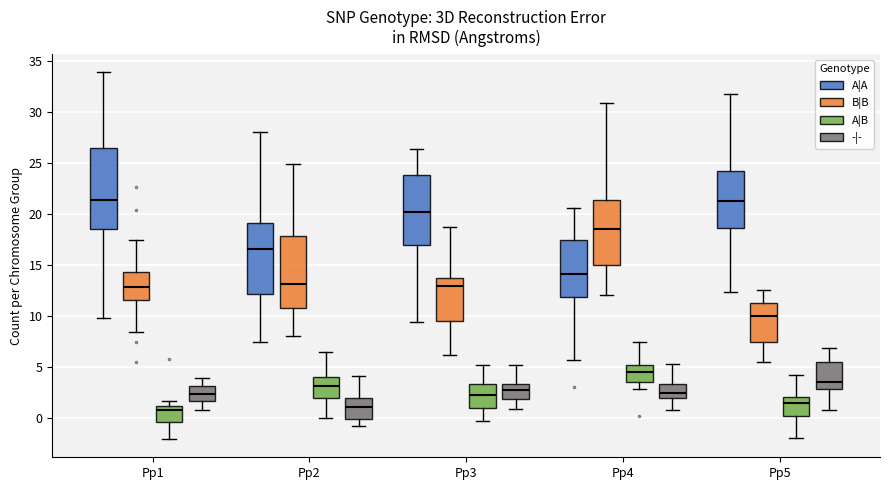

Reading left to right, read every box against the y-axis: the position of its median line, the range the box covers, and the ends of its whiskers. The values are not printed on the chart, so give them approximately, as read against the axis.

Pp1 (A|A): median 21.5, box 18.5 to 26.5, whiskers 10.0 to 34.0
Pp1 (B|B): median 13.0, box 11.5 to 14.5, whiskers 8.5 to 17.5
Pp1 (A|B): median 1.0 (just below the box's upper edge), box -0.5 to 1.0, whiskers -2.0 to 1.5
Pp1 (-|-): median 2.5, box 1.5 to 3.0, whiskers 1.0 to 4.0
Pp2 (A|A): median 16.5, box 12.0 to 19.0, whiskers 7.5 to 28.0
Pp2 (B|B): median 13.0, box 11.0 to 18.0, whiskers 8.0 to 25.0
Pp2 (A|B): median 3.0, box 2.0 to 4.0, whiskers 0.0 to 6.5
Pp2 (-|-): median 1.0, box 0.0 to 2.0, whiskers -1.0 to 4.0
Pp3 (A|A): median 20.0, box 17.0 to 24.0, whiskers 9.5 to 26.5
Pp3 (B|B): median 13.0, box 9.5 to 13.5, whiskers 6.0 to 18.5
Pp3 (A|B): median 2.0, box 1.0 to 3.5, whiskers -0.5 to 5.0
Pp3 (-|-): median 2.5, box 2.0 to 3.5, whiskers 1.0 to 5.0
Pp4 (A|A): median 14.0, box 12.0 to 17.5, whiskers 5.5 to 20.5
Pp4 (B|B): median 18.5, box 15.0 to 21.5, whiskers 12.0 to 31.0
Pp4 (A|B): median 4.5, box 3.5 to 5.0, whiskers 3.0 to 7.5
Pp4 (-|-): median 2.5, box 2.0 to 3.5, whiskers 1.0 to 5.5
Pp5 (A|A): median 21.5, box 18.5 to 24.0, whiskers 12.5 to 32.0
Pp5 (B|B): median 10.0, box 7.5 to 11.0, whiskers 5.5 to 12.5
Pp5 (A|B): median 1.5, box 0.0 to 2.0, whiskers -2.0 to 4.0
Pp5 (-|-): median 3.5, box 3.0 to 5.5, whiskers 1.0 to 7.0